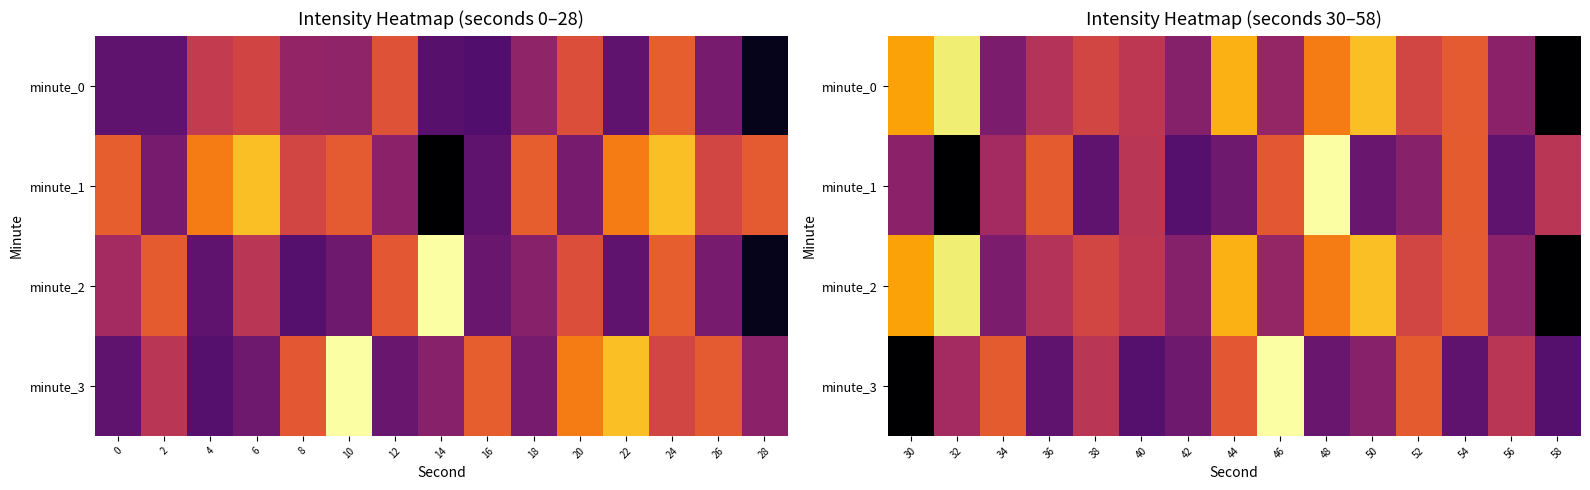

Where is minute_1 nearest to the value -131?

46